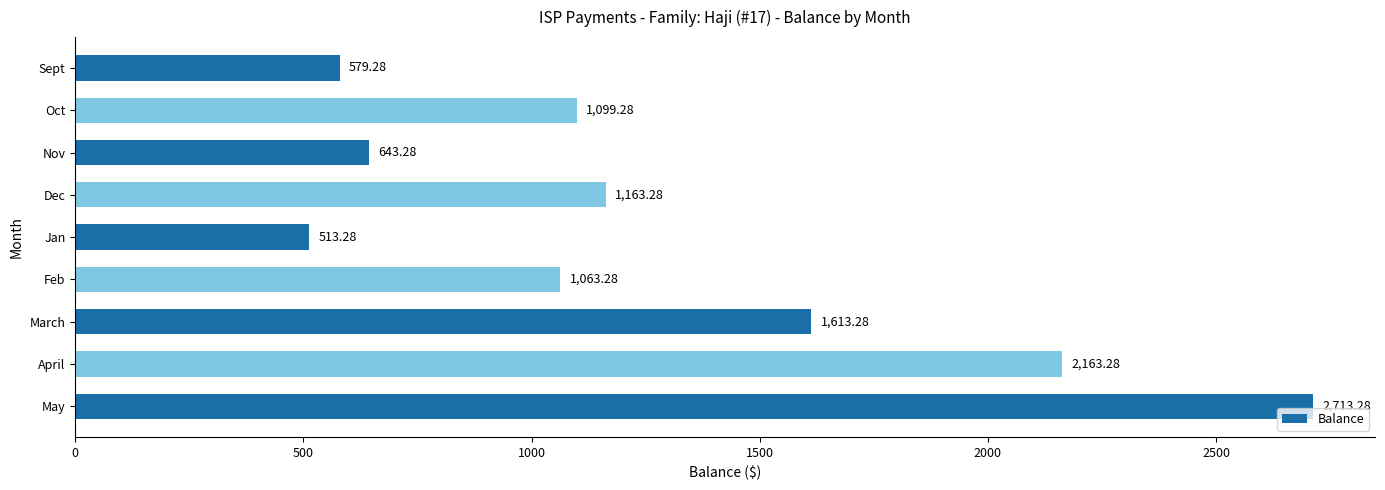

What is the label of the 9th bar from the top?

May